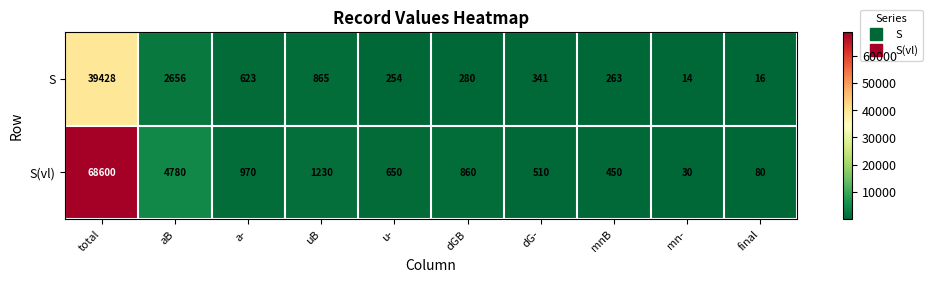

How many data points in S are less than 341?

5